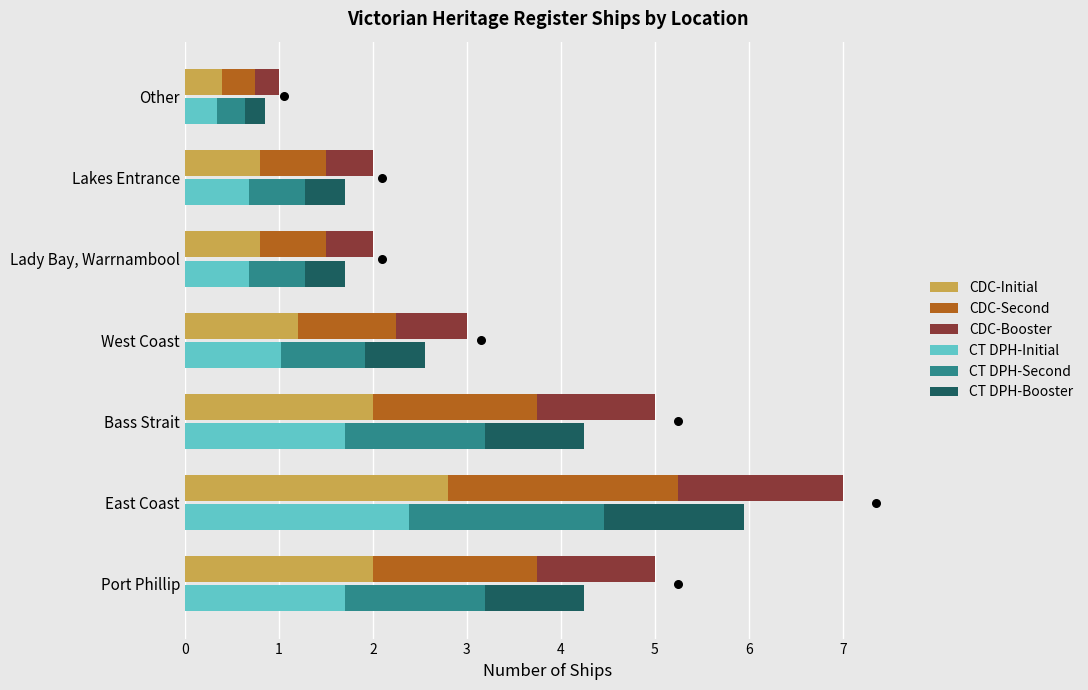

What is the change in value from West Coast to Lakes Entrance?

-1